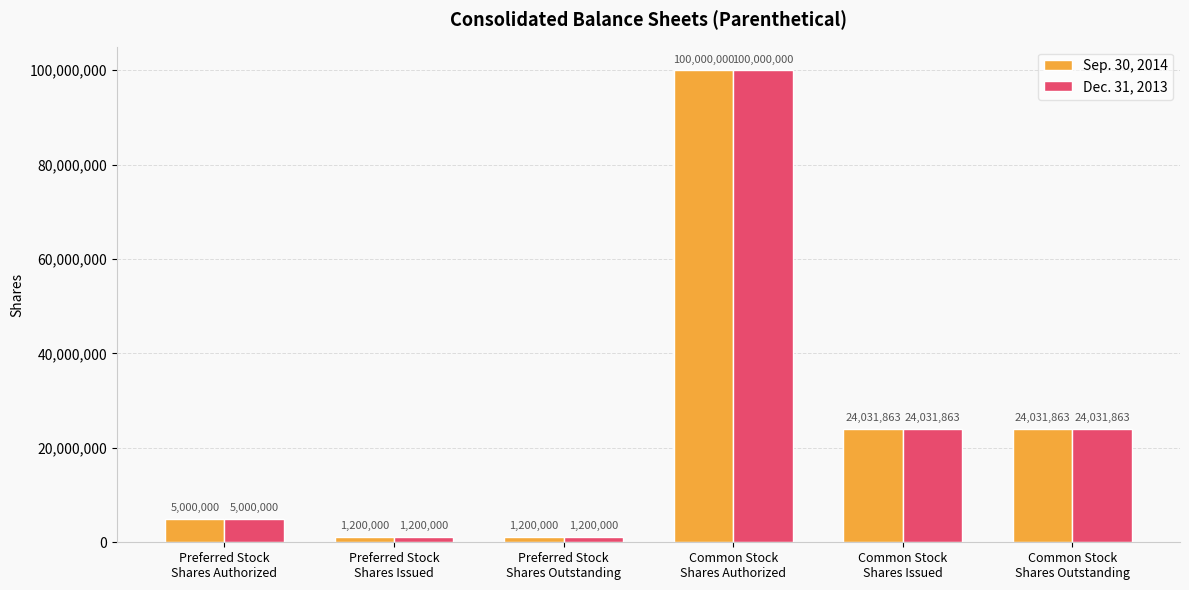

What is the minimum value for Sep. 30, 2014?

1200000